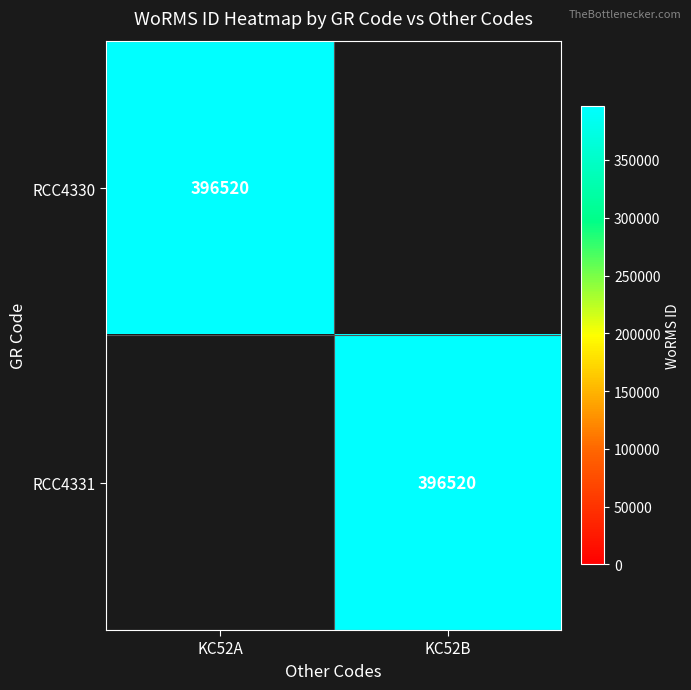

True or false: RCC4330 has a value of 88352 at KC52A.

False